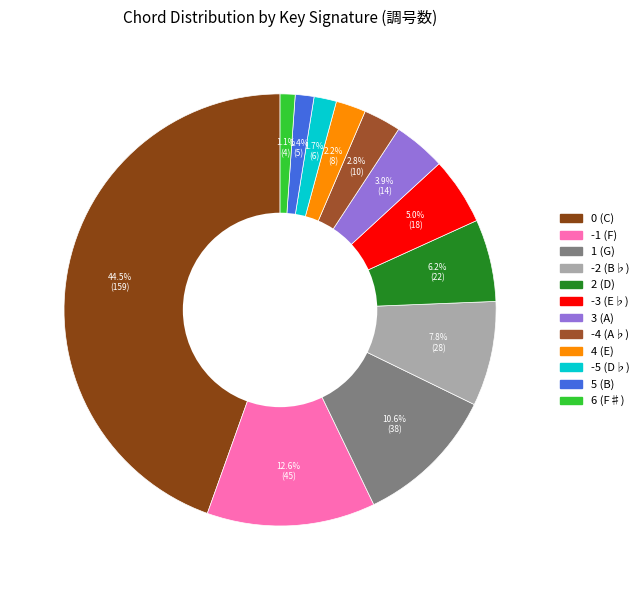

How many slices are in this pie chart?

12